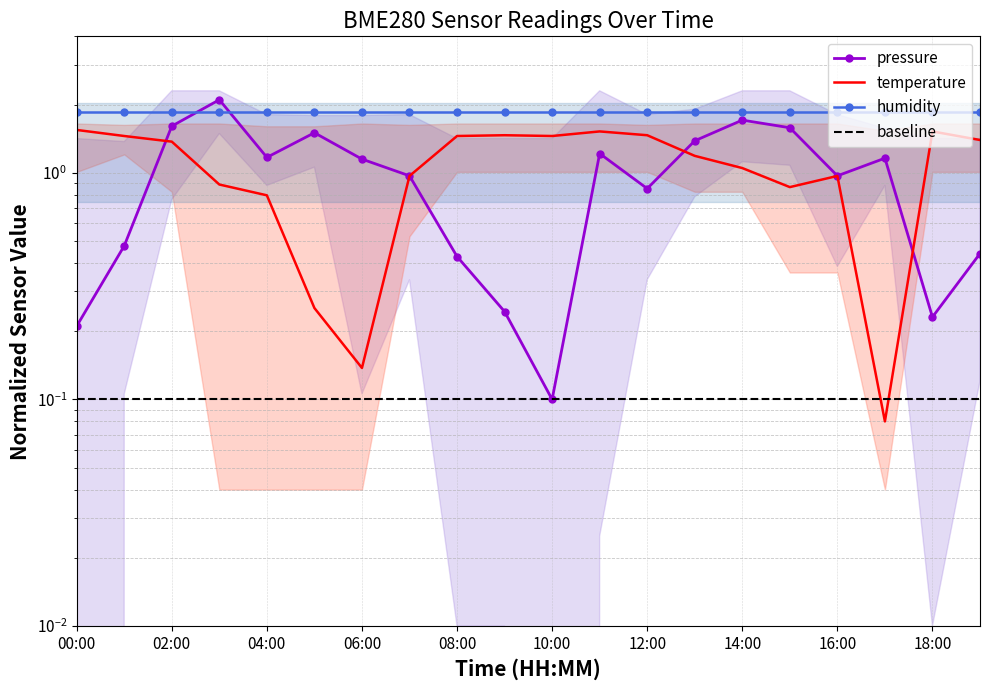

At which category is the sum across all series the highest?

03:00